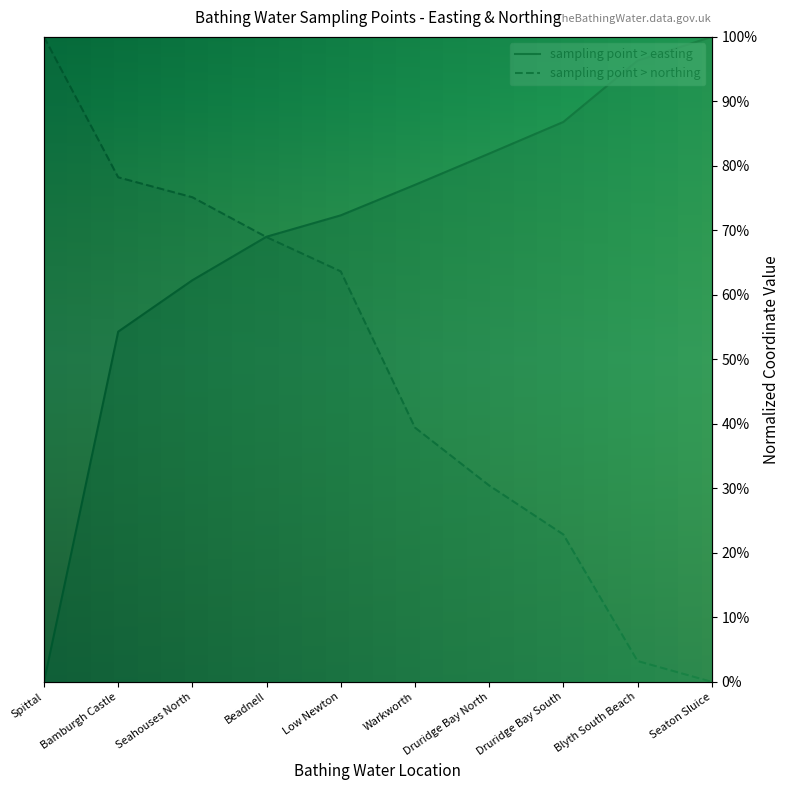

Between which two adjacent categories do sampling point > easting and sampling point > northing first intersect?

Seahouses North and Beadnell